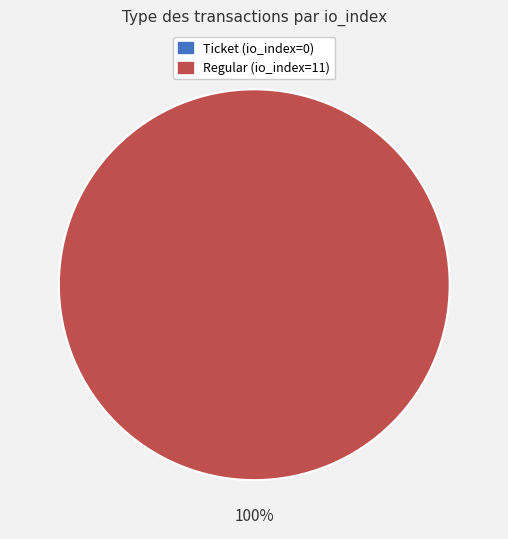

To the nearest percent, what percentage of the pie is Regular (io_index=11)?

100%